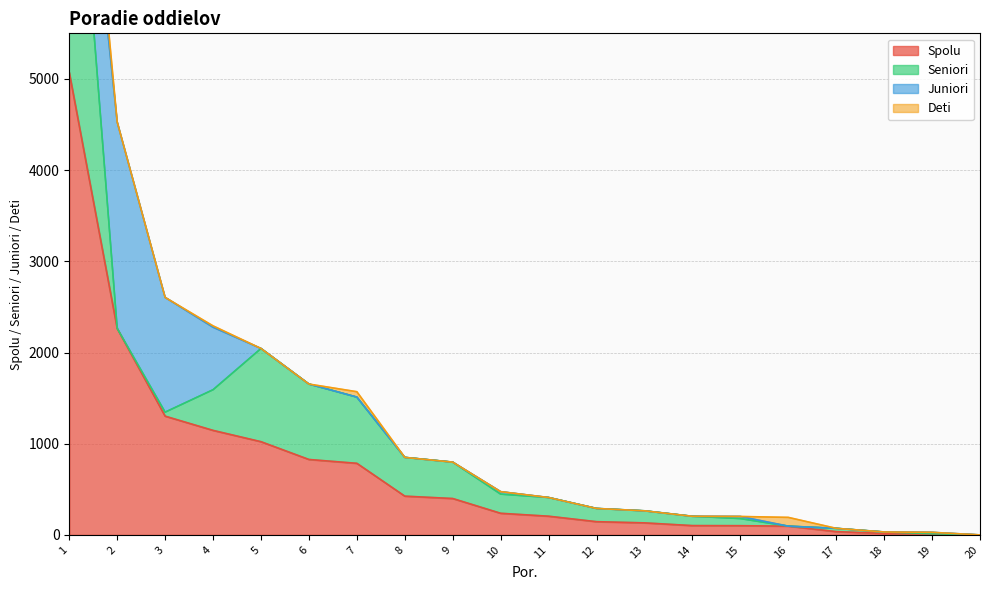

What are all the series names shown in the legend?

Spolu, Seniori, Juniori, Deti